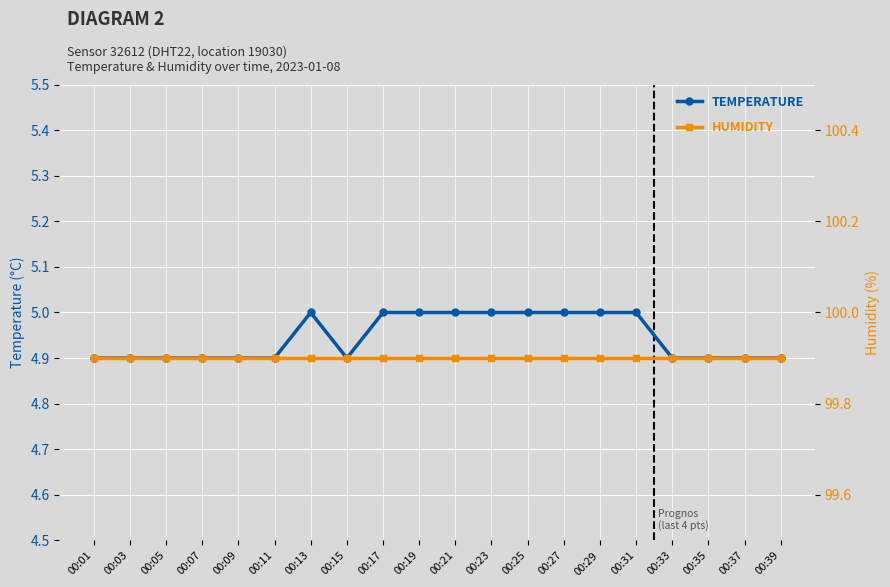

Which label corresponds to the smallest value in the chart?

00:01